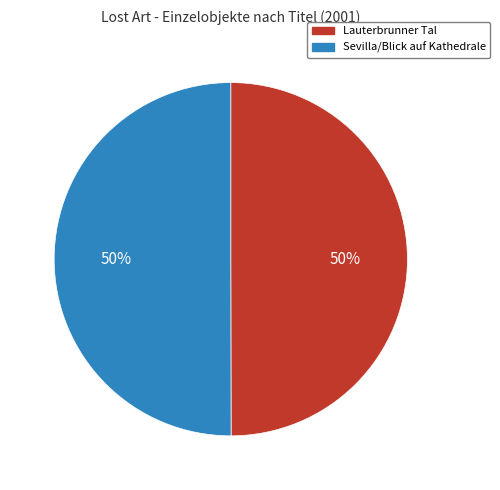

To the nearest percent, what portion does Lauterbrunner Tal represent?

50%